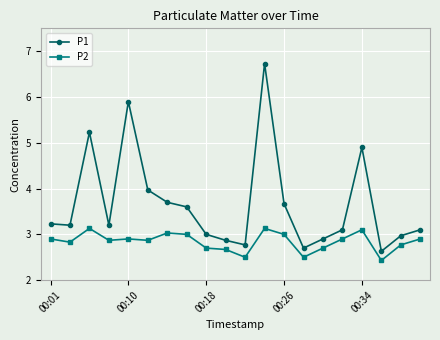

True or false: P2 and P1 intersect in this chart.

False